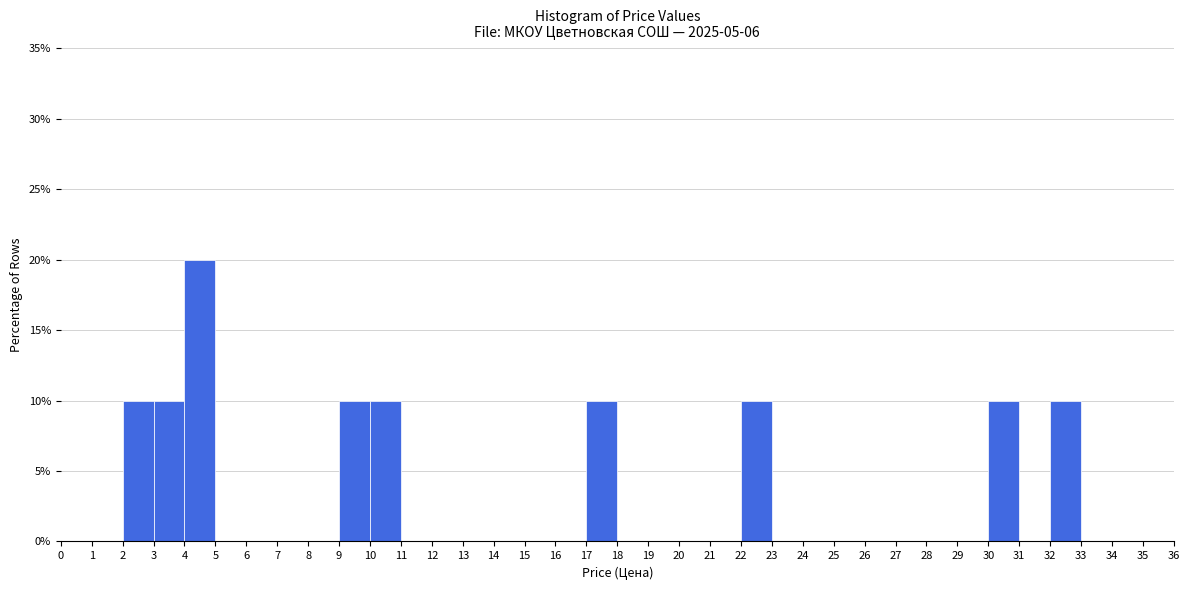

Over which range of the x-axis is the bar tallest?

4 to 5